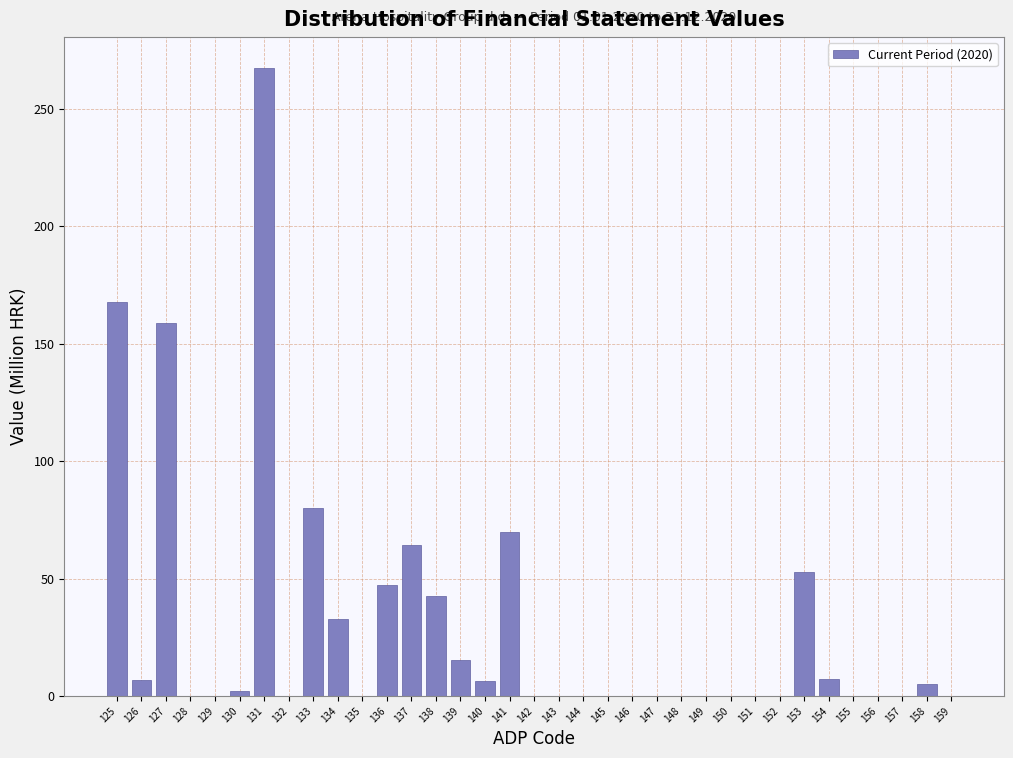

Which has a higher value, 143 or 125?

125